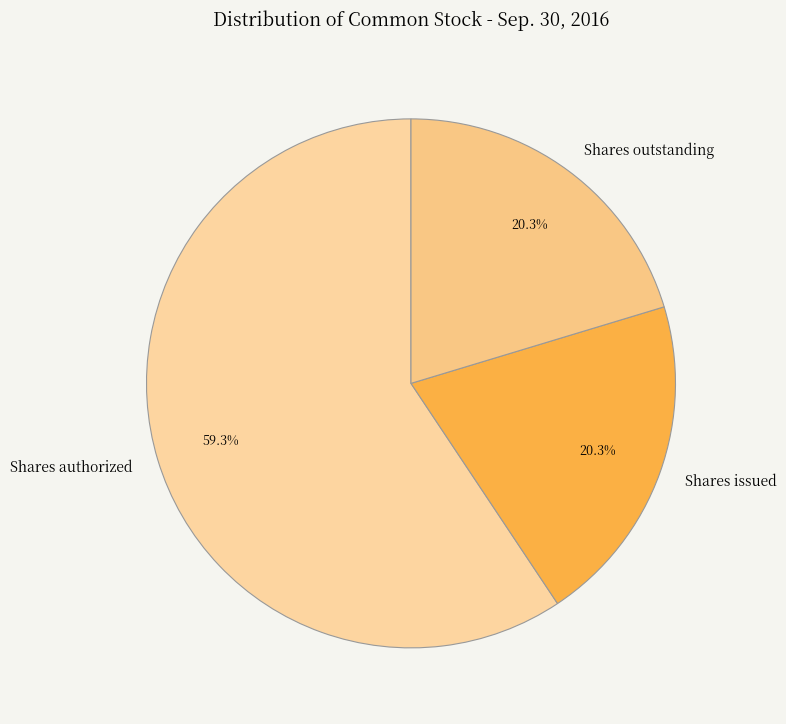

True or false: Shares issued accounts for 9% of the total.

False